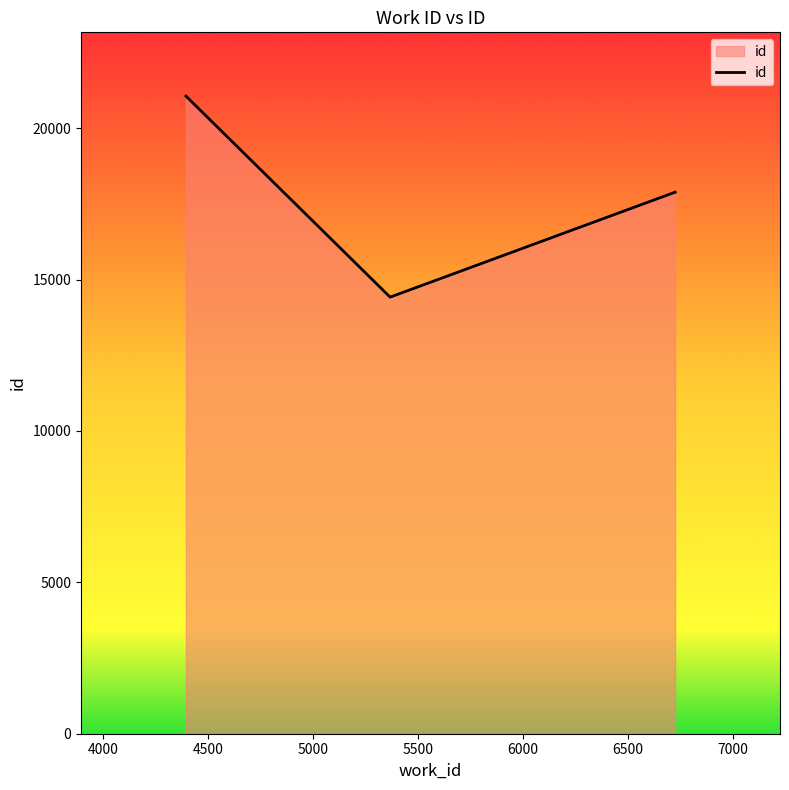

What is the smallest value displayed?

14421